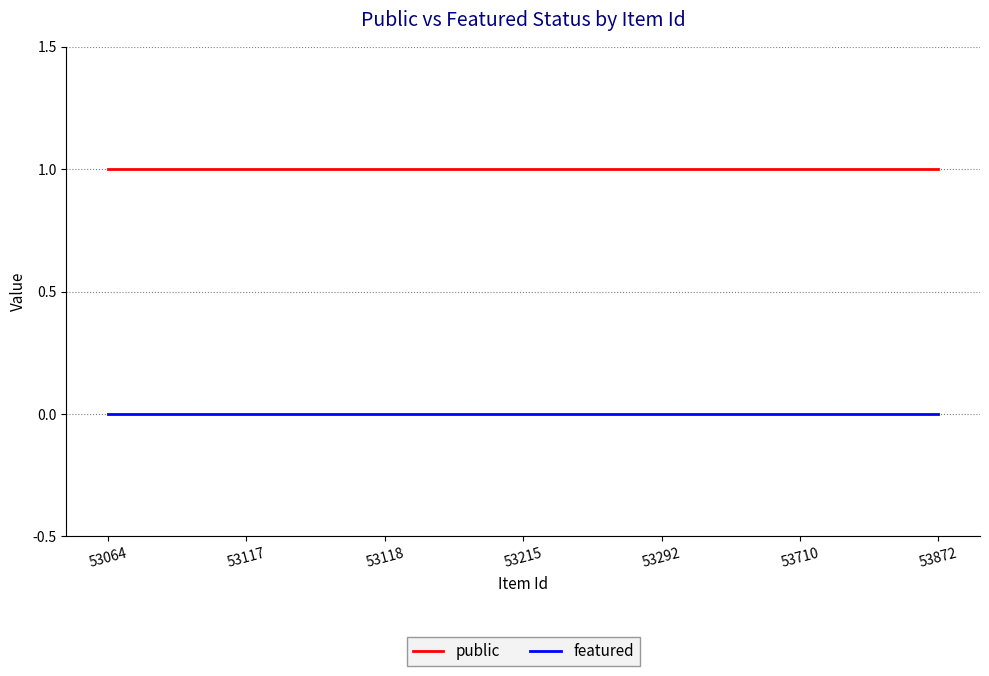

The value of featured at 53215 is 0. True or false?

True